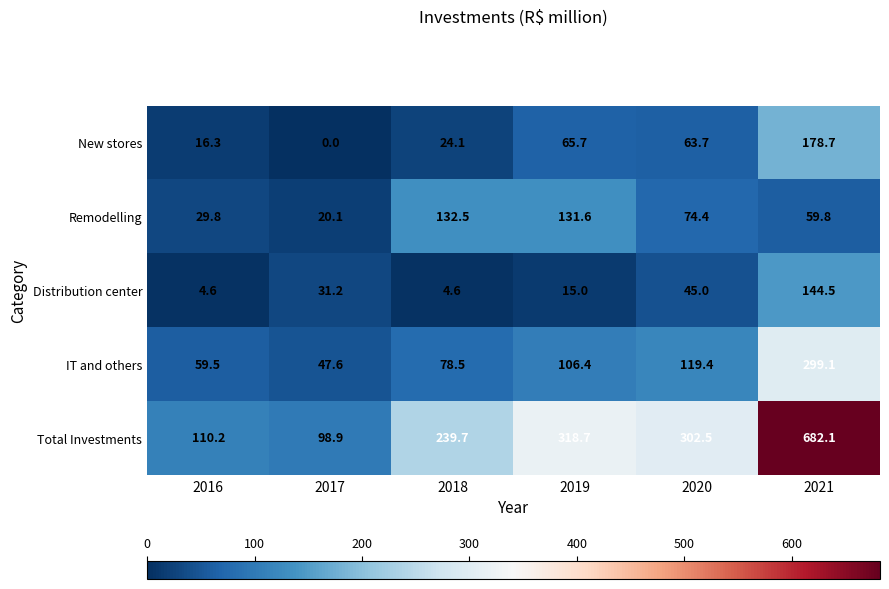

What is the greatest value displayed?

682.1